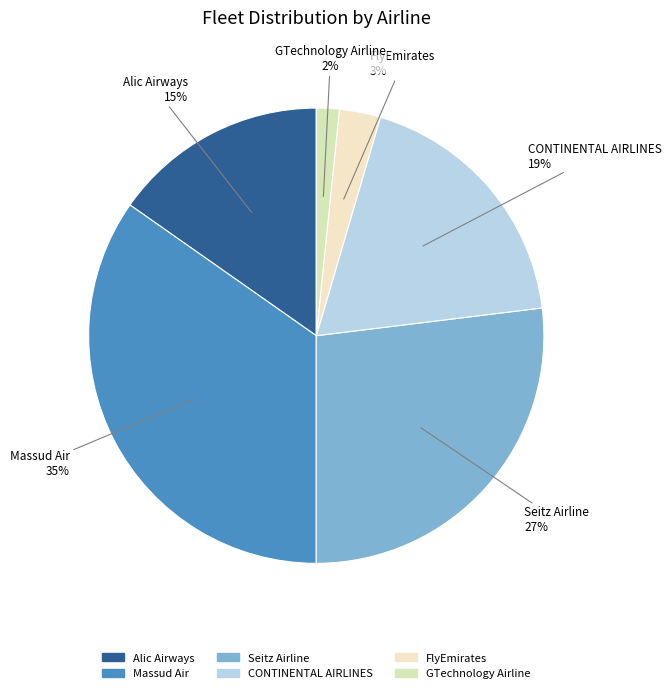

Count the number of slices in the pie.

6